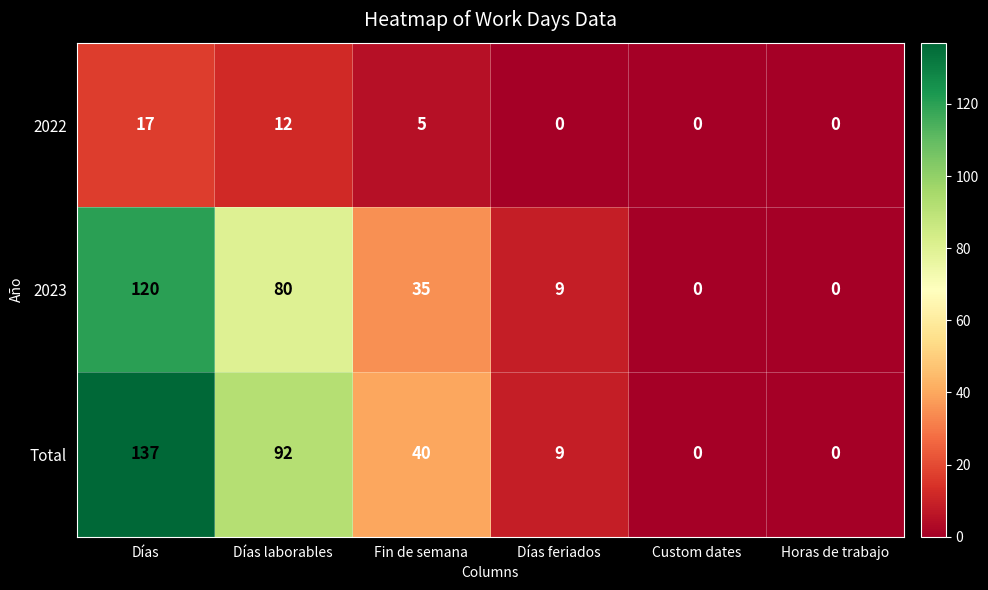

What is the sum of all 2023 values?

244